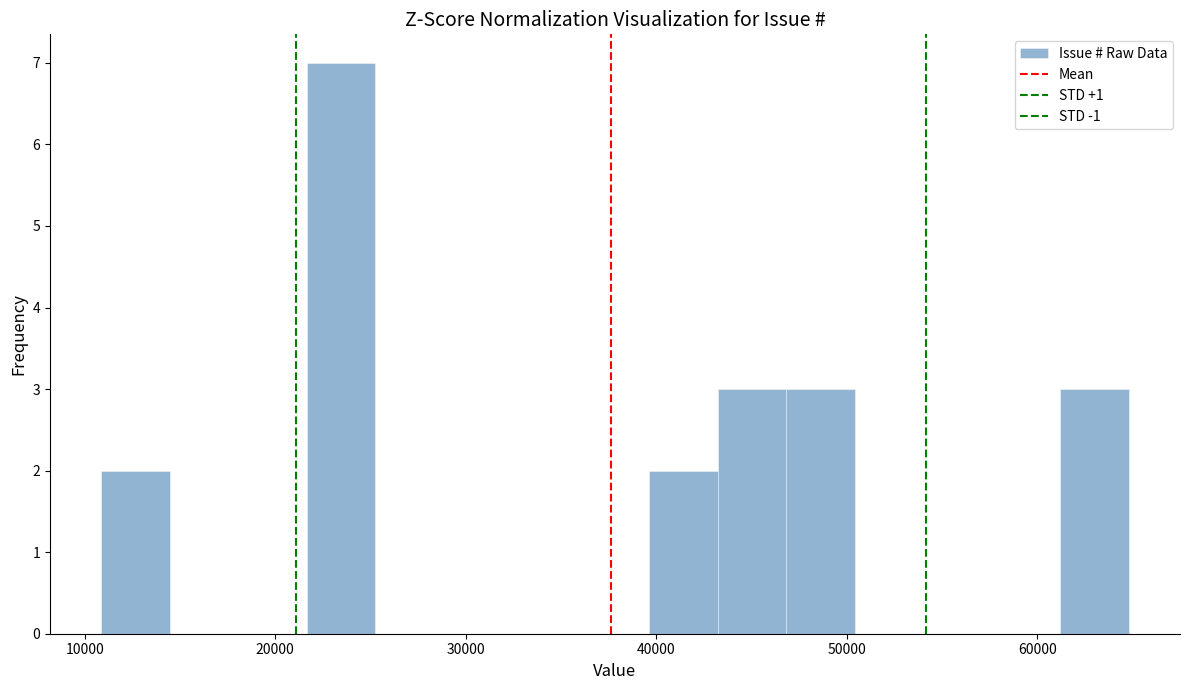

Around what value on the x-axis is the tallest bar? Give the approximate position of its centre, as read against the axis.

23000